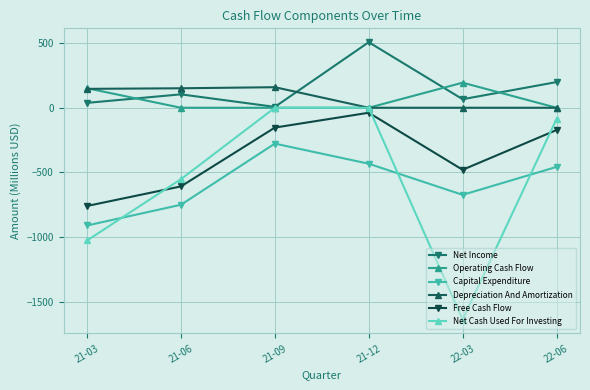

Count the number of categories in the chart.

6